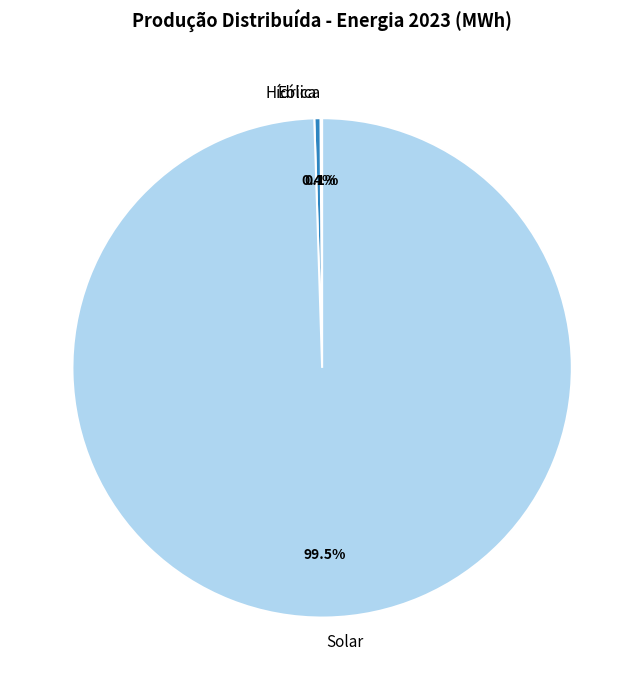

Which category accounts for the majority?

Solar